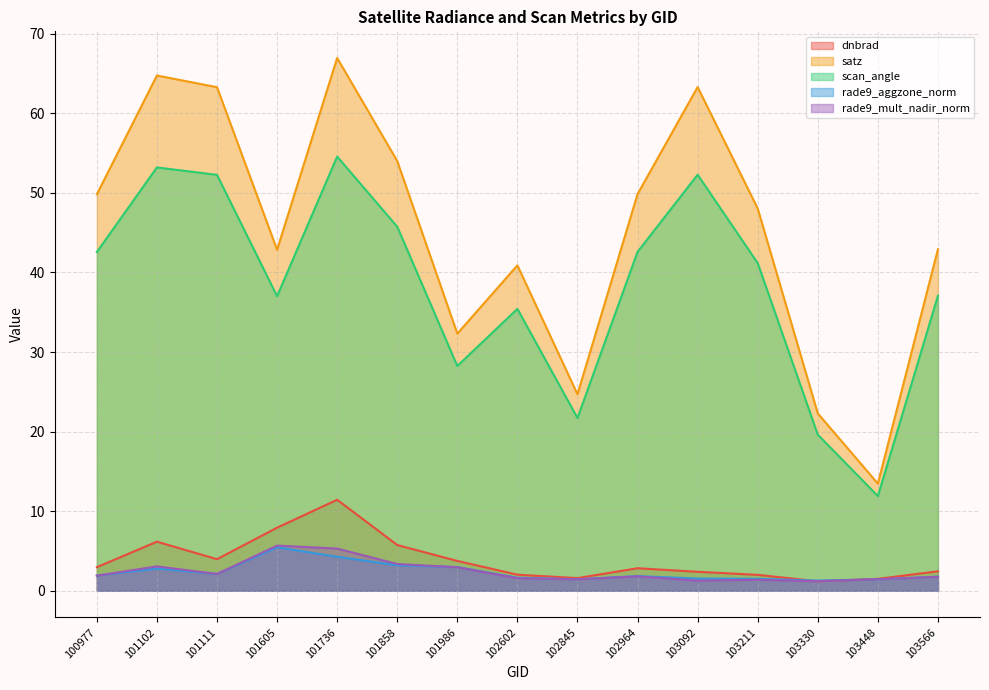

The value of scan_angle at 101111 is 33.2. True or false?

False